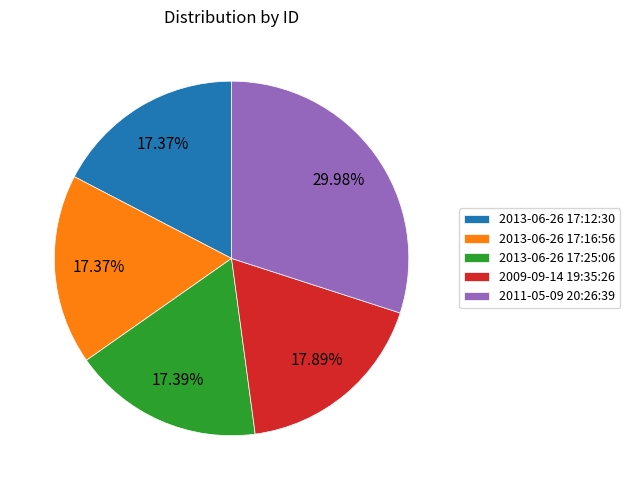

Between 2009-09-14 19:35:26 and 2013-06-26 17:16:56, which is larger?

2009-09-14 19:35:26